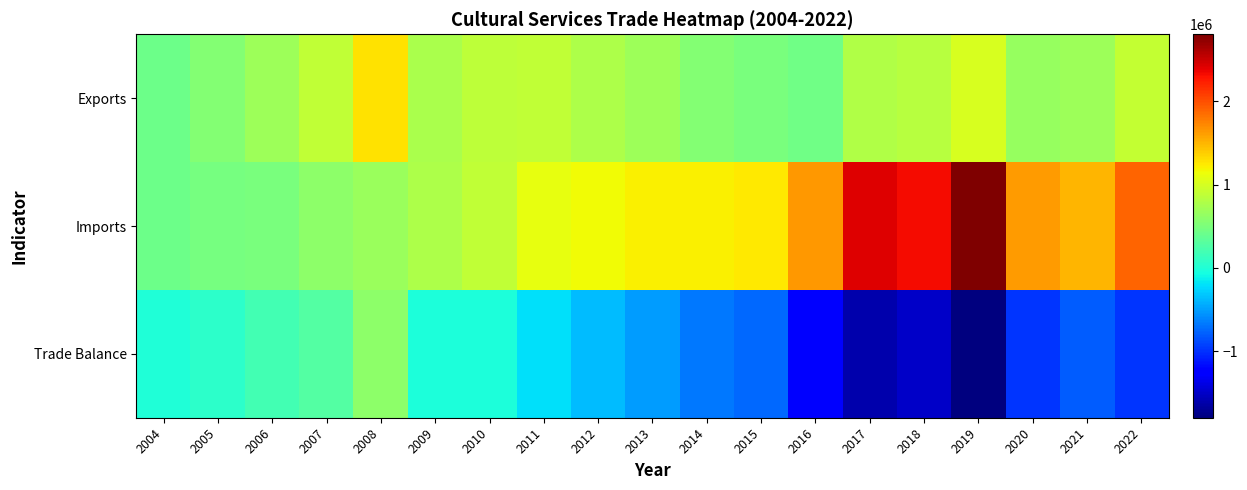

Reading left to right, transcribe all the data shown in this chart.

Exports: 2004=417851	2005=551870	2006=685455	2007=881701	2008=1287579	2009=767533	2010=872073	2011=893235	2012=778385	2013=699210	2014=543664	2015=500528	2016=435075	2017=797917	2018=831530	2019=1006848	2020=653959	2021=697772	2022=912610
Imports: 2004=420839	2005=480611	2006=494704	2007=602713	2008=681247	2009=789318	2010=894850	2011=1103007	2012=1152381	2013=1217768	2014=1213998	2015=1252110	2016=1641346	2017=2410161	2018=2328541	2019=2802784	2020=1626537	2021=1496327	2022=1898817
Trade Balance: 2004=-2988	2005=71259	2006=190751	2007=278988	2008=606332	2009=-21786	2010=-22776	2011=-209771	2012=-373997	2013=-518559	2014=-670334	2015=-751581	2016=-1206271	2017=-1612244	2018=-1497010	2019=-1795936	2020=-972579	2021=-798555	2022=-986208